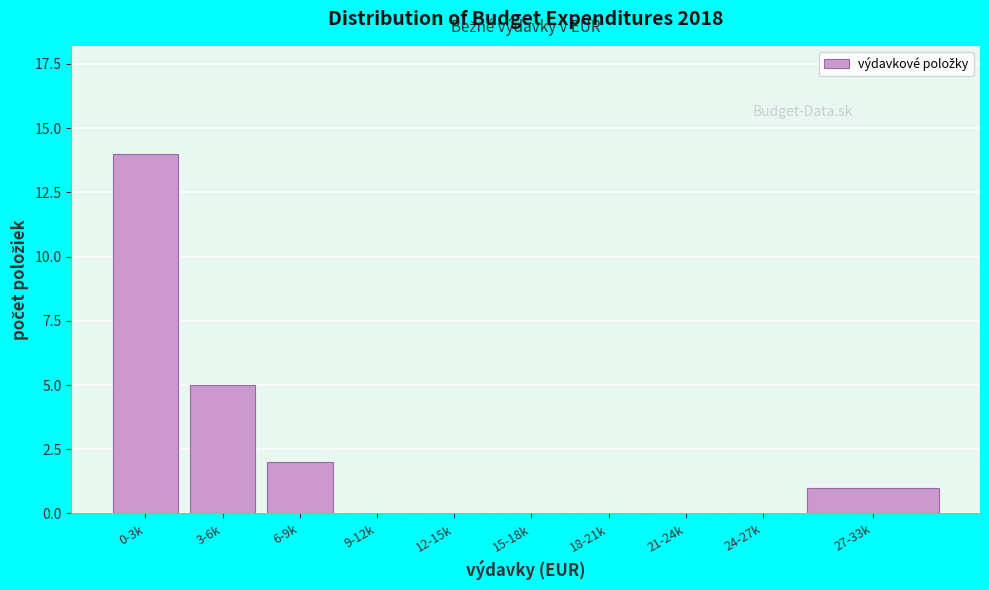

Reading left to right, extract all data points from this chart.

0-3k=14	3-6k=5	6-9k=2	9-12k=0	12-15k=0	15-18k=0	18-21k=0	21-24k=0	24-27k=0	27-33k=1